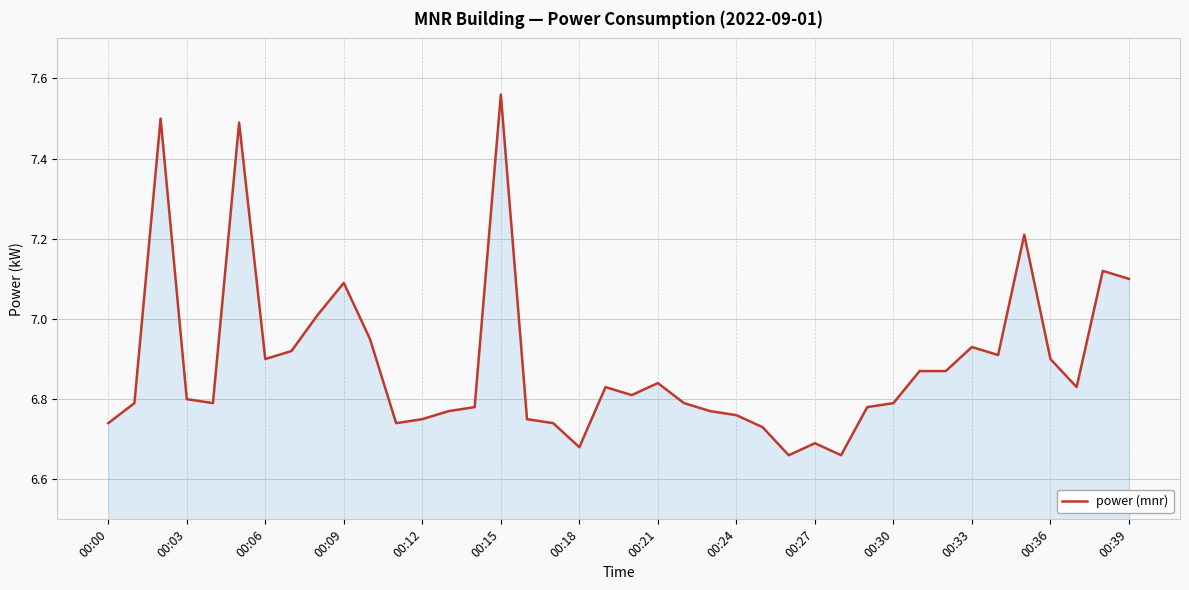

What is the difference between the maximum and minimum values?

0.9